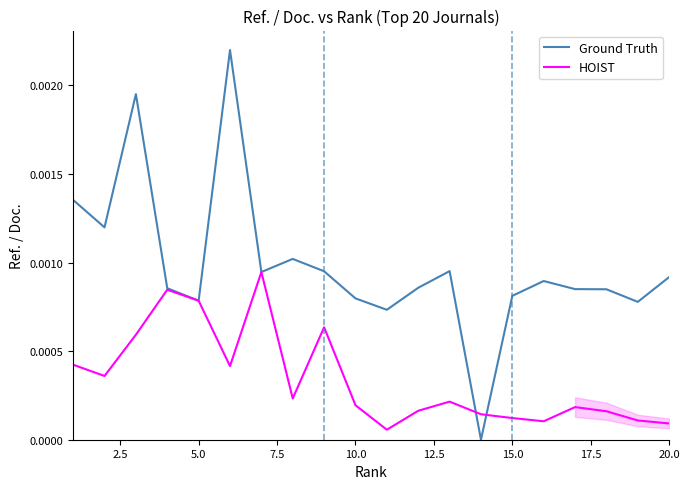

True or false: Ground Truth and HOIST cross at least once.

True